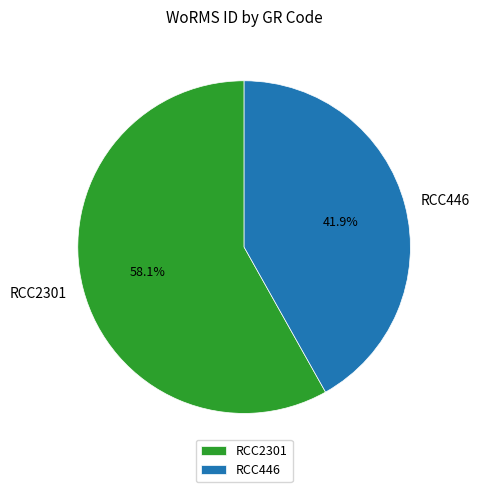

What is the smallest slice in the pie chart?

RCC446